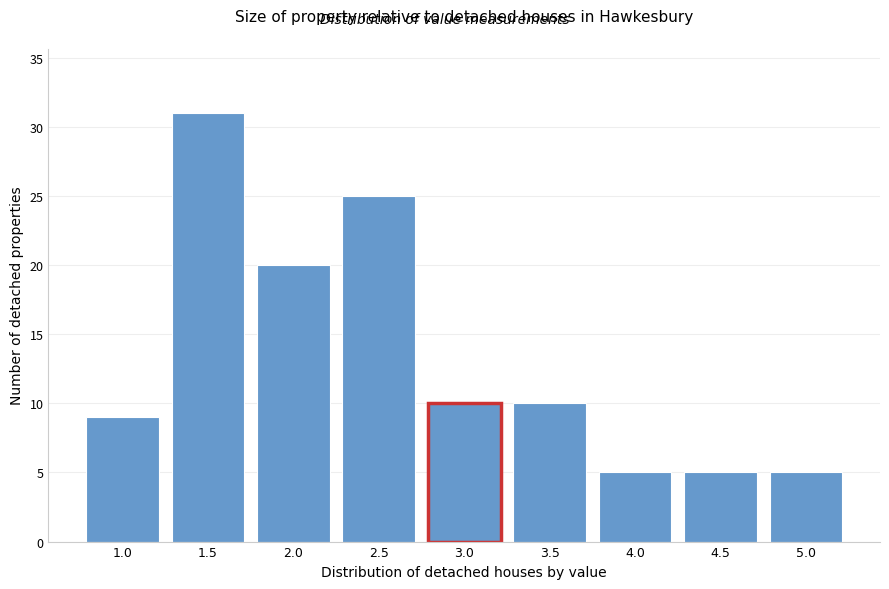

Reading left to right, transcribe all the data shown in this chart.

9	31	20	25	10	10	5	5	5